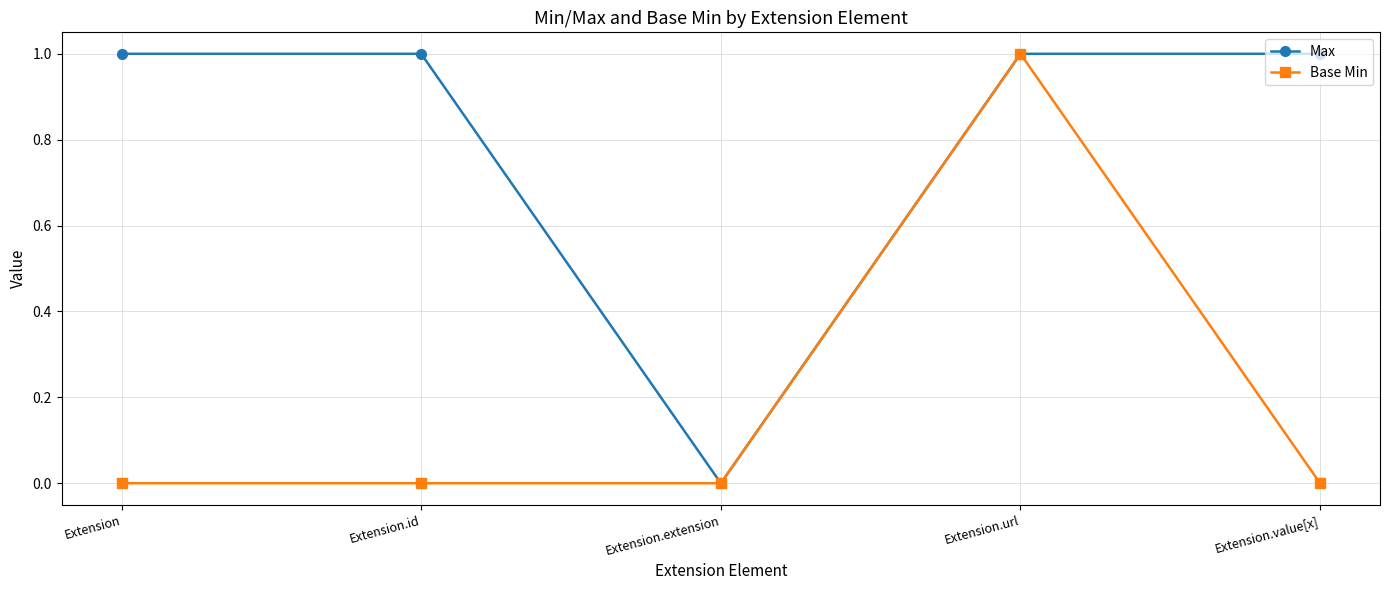

What is the label of the 4th point from the left?

Extension.url